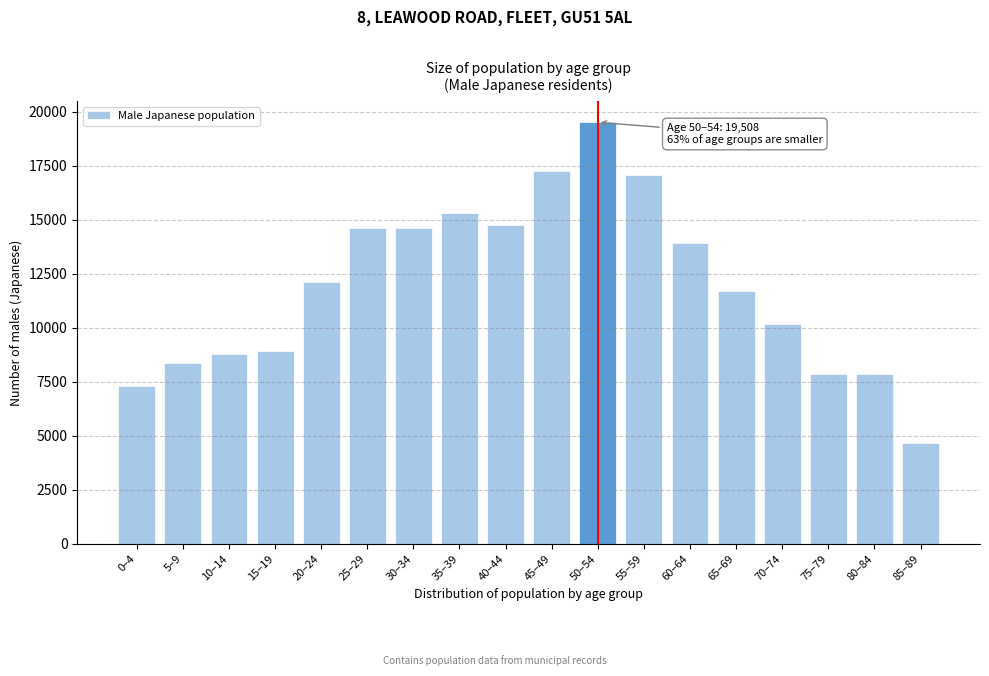

Which label corresponds to the smallest value in the chart?

85–89